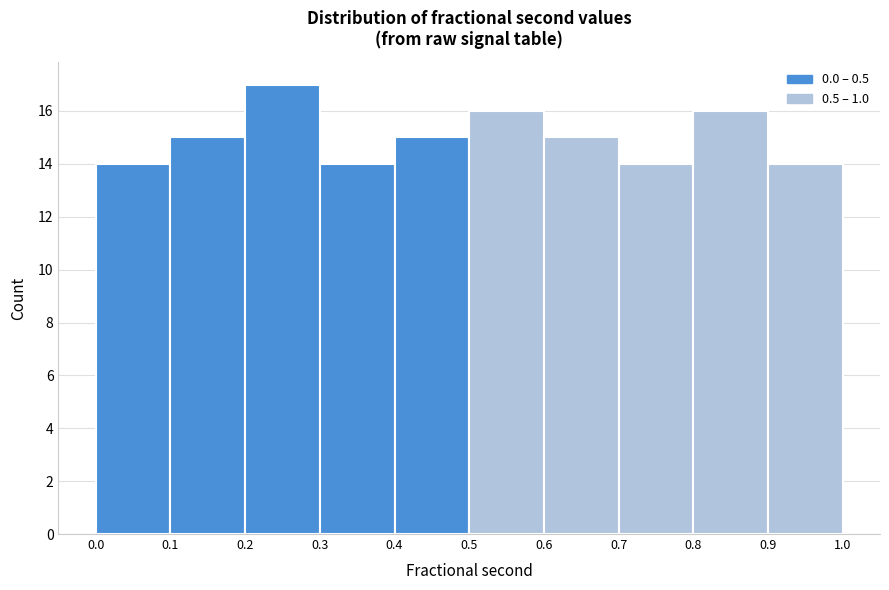

Which range on the x-axis has the tallest bar?

0.2 to 0.3